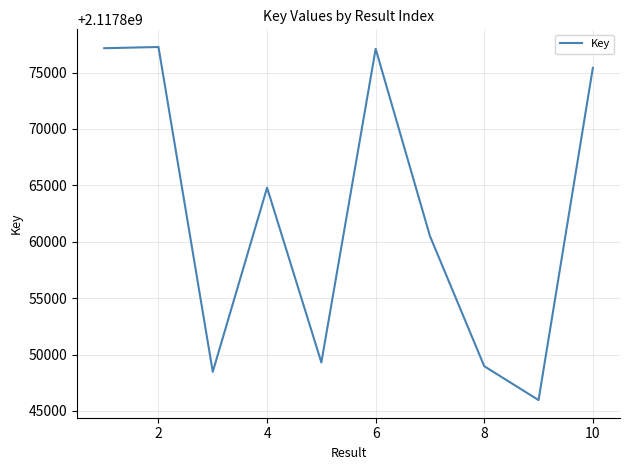

True or false: the data has more than 0 interior local peaks.

True